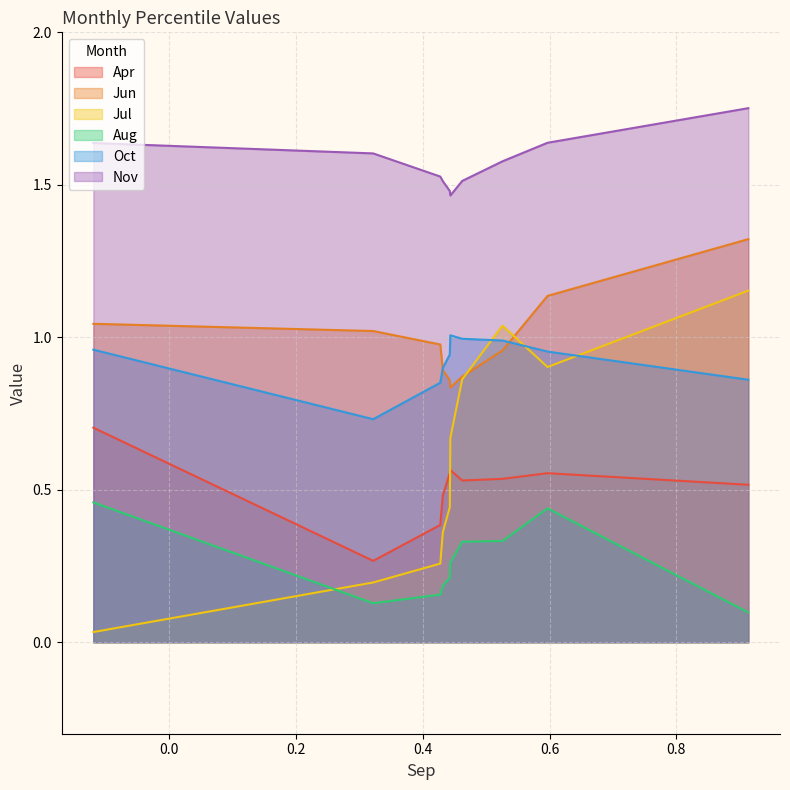

At how many categories does at least one series exceed 1?

10